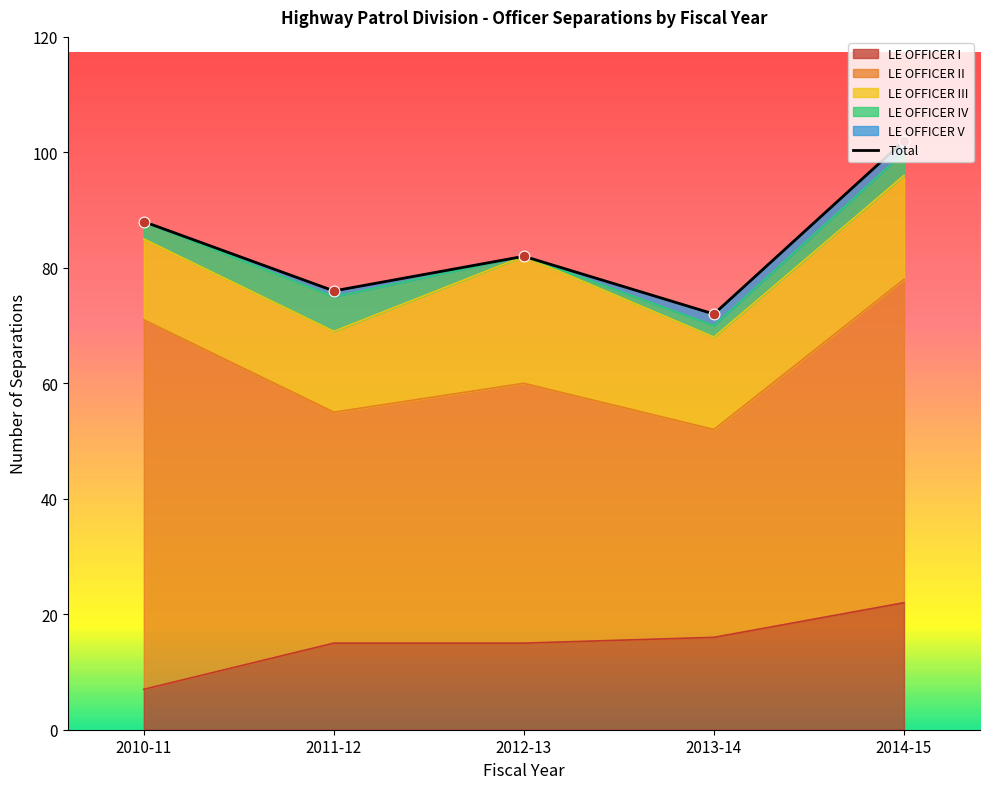

What is the change in value from 2010-11 to 2013-14?

-16